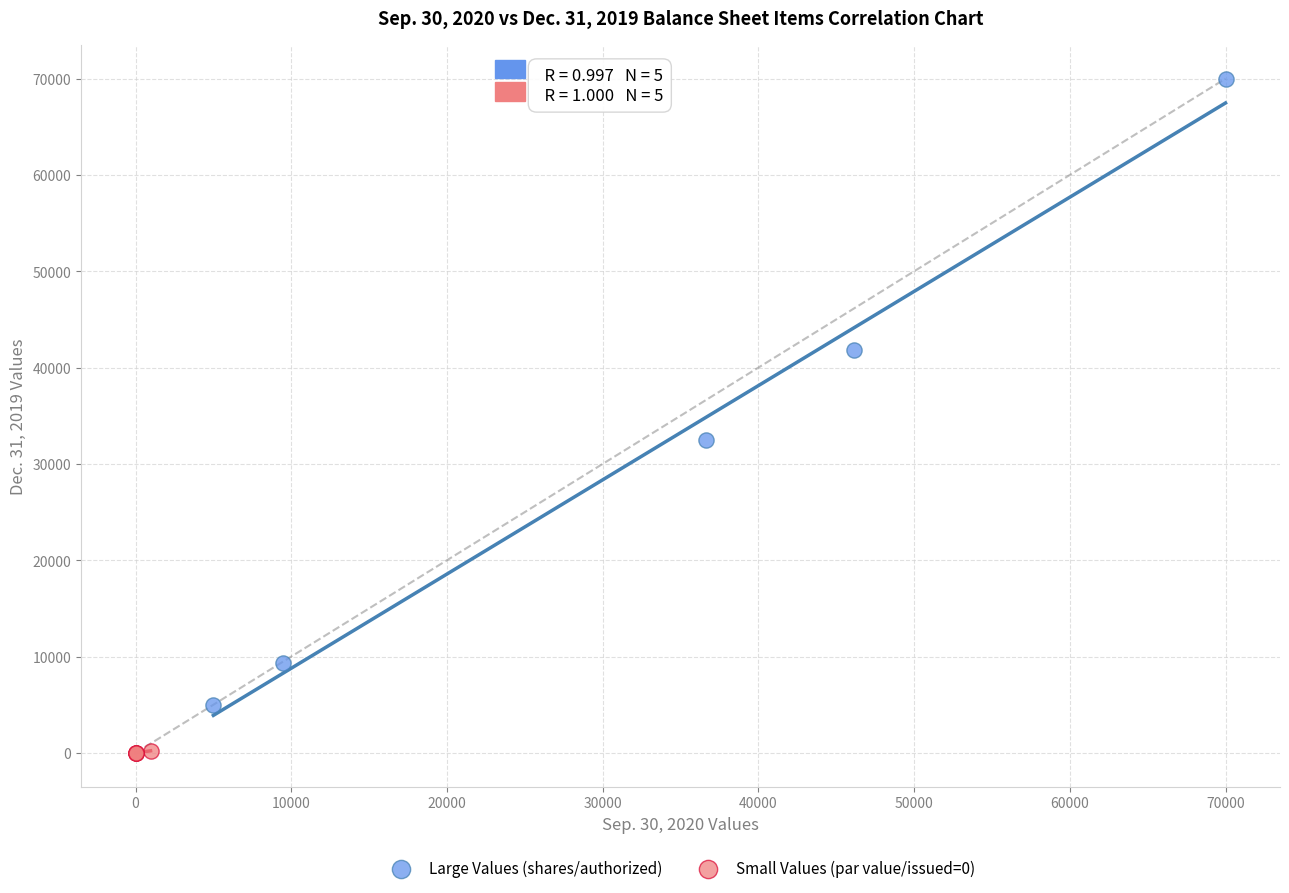

Which series has the largest Y range (max minus min)?

Large Values (shares/authorized)